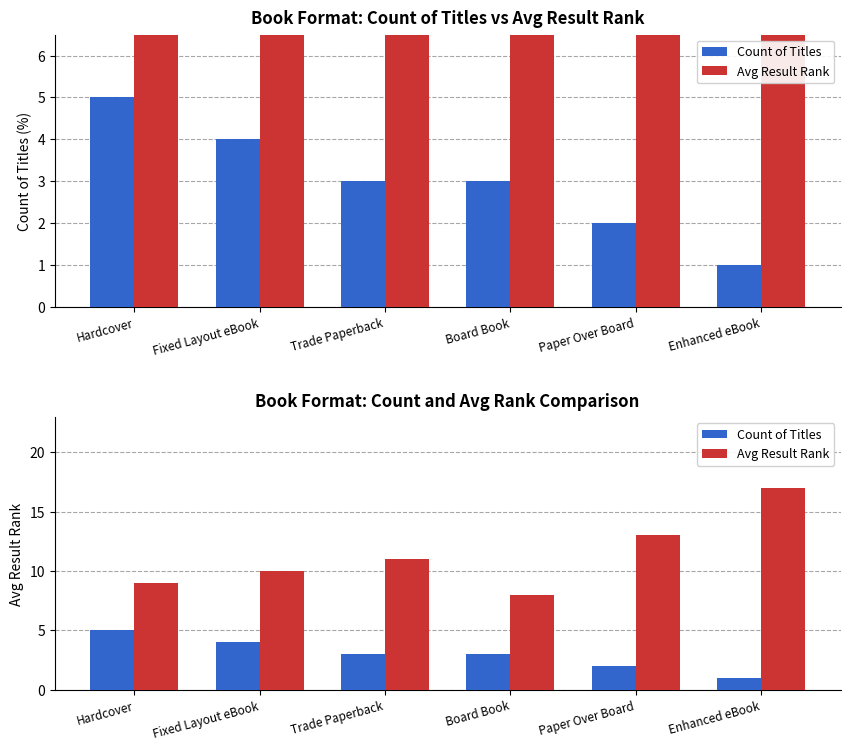

Count the Count of Titles values in the range 2 to 4.

4